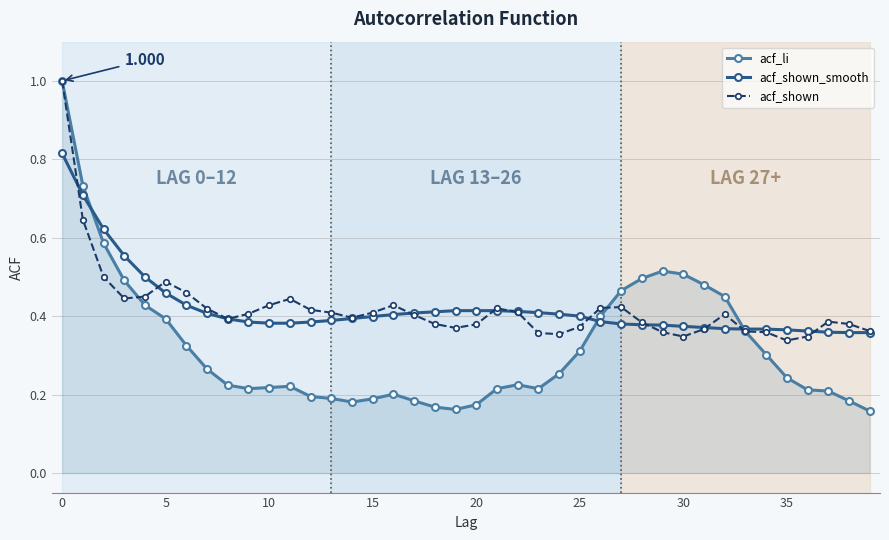

Which series has the largest range (max minus min)?

acf_li